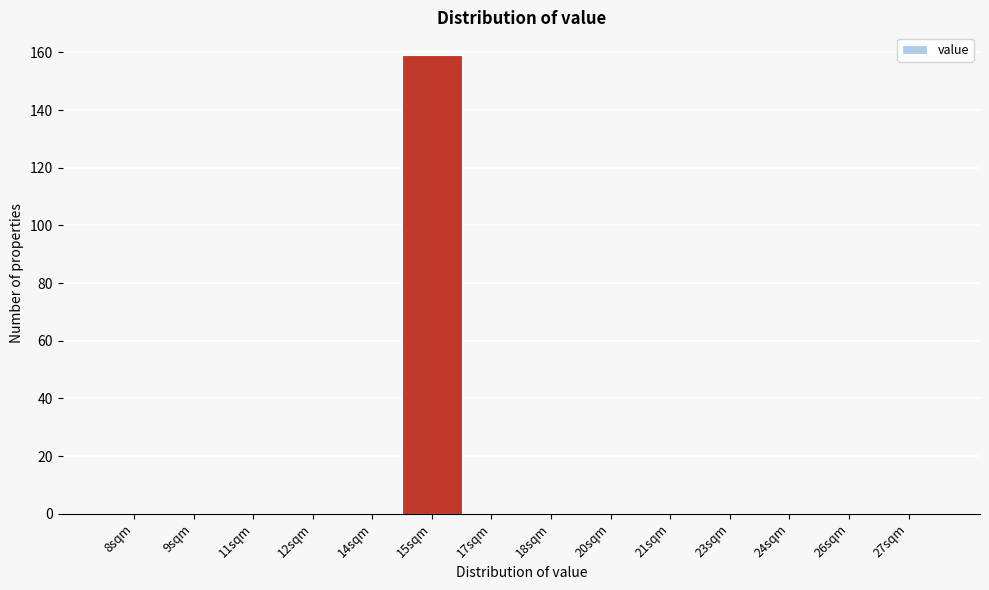

Reading left to right, what are all the values shown in this chart?

8sqm=0	9sqm=0	11sqm=0	12sqm=0	14sqm=0	15sqm=159	17sqm=0	18sqm=0	20sqm=0	21sqm=0	23sqm=0	24sqm=0	26sqm=0	27sqm=0